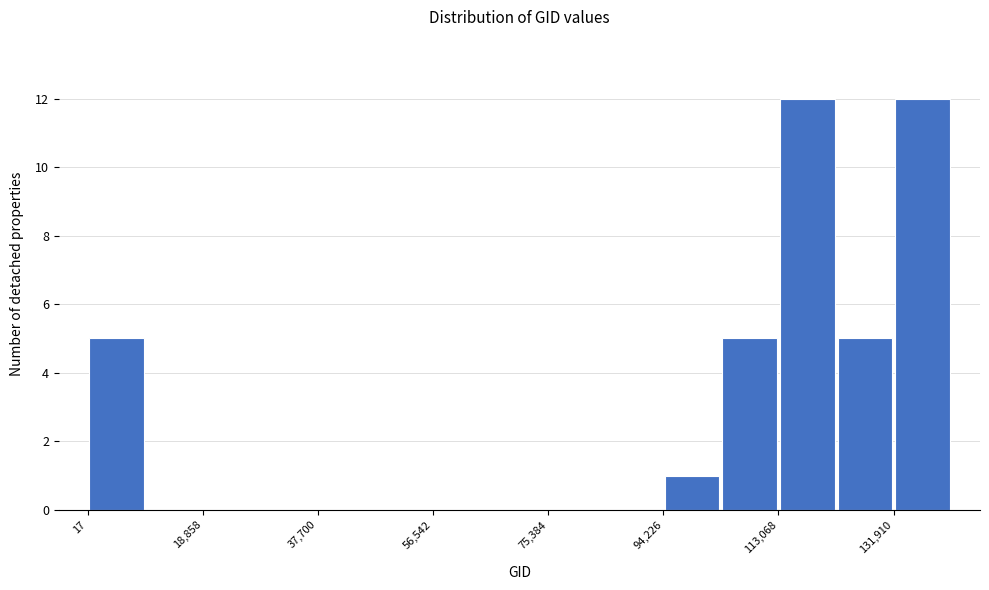

Reading left to right, list every bar in this chart as the range it spans on the x-axis followed by its height. Neither the bar edges nor the heights are printed on the chart, so give them approximately, as read against the axes.

0 to 10000: 5
10000 to 18000: 0
18000 to 28000: 0
28000 to 38000: 0
38000 to 48000: 0
48000 to 56000: 0
56000 to 66000: 0
66000 to 76000: 0
76000 to 84000: 0
84000 to 94000: 0
94000 to 104000: 1
104000 to 114000: 5
114000 to 122000: 12
122000 to 132000: 5
132000 to 142000: 12